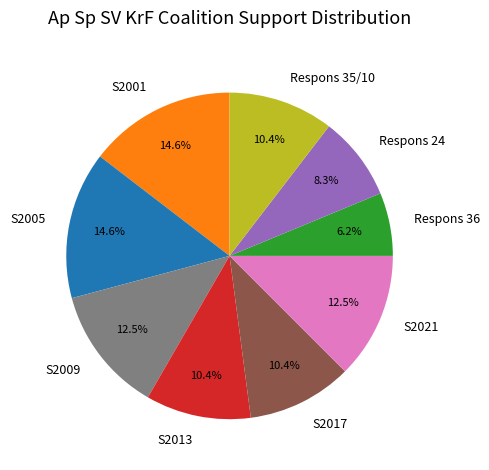

How many segments does this pie chart have?

9